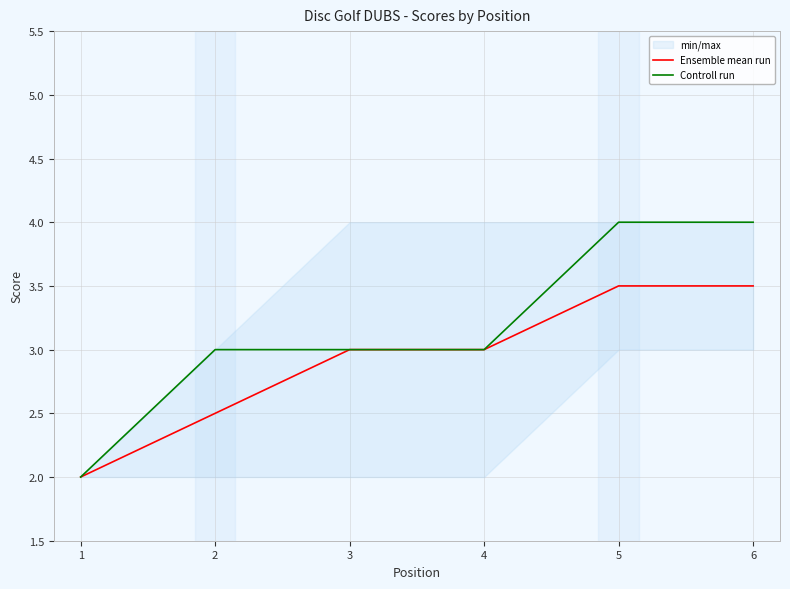

What is the maximum value shown in the chart?

4.0